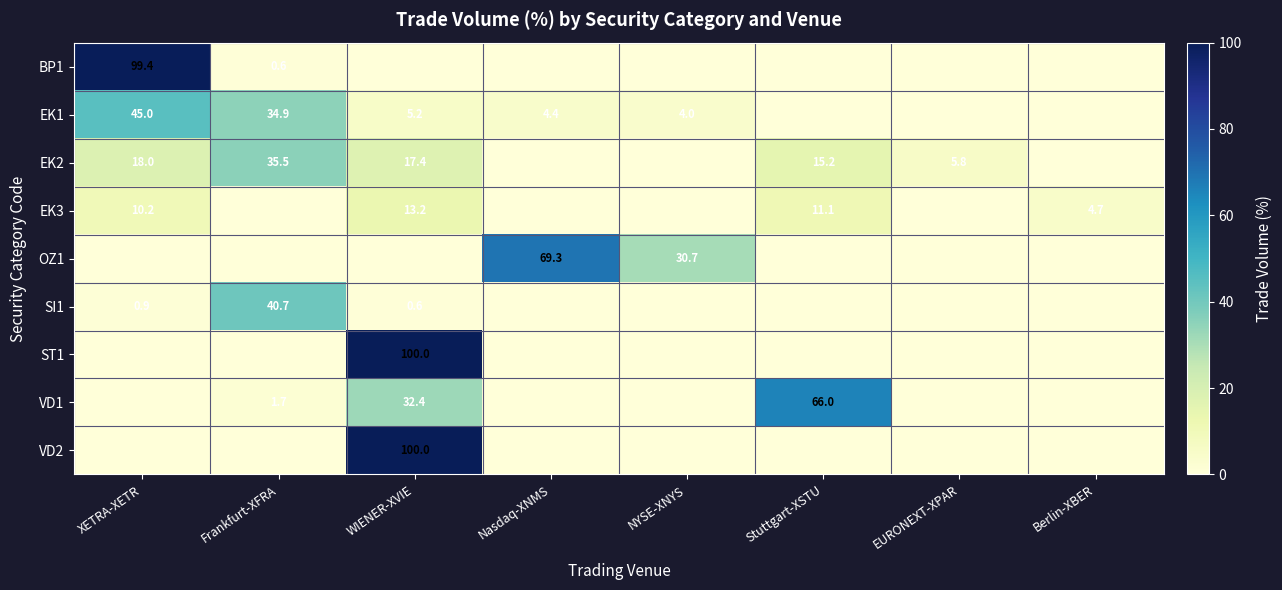

At how many categories does at least one series exceed 49?

4